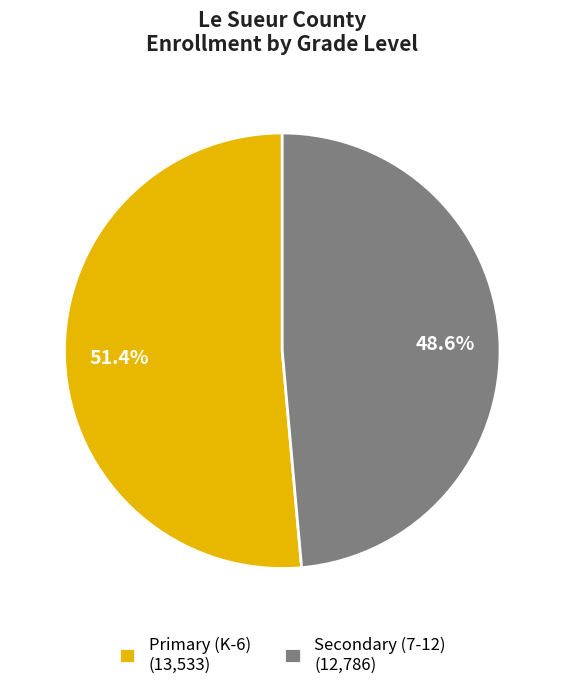

Which slice is the largest?

Primary (K-6) (13,533)